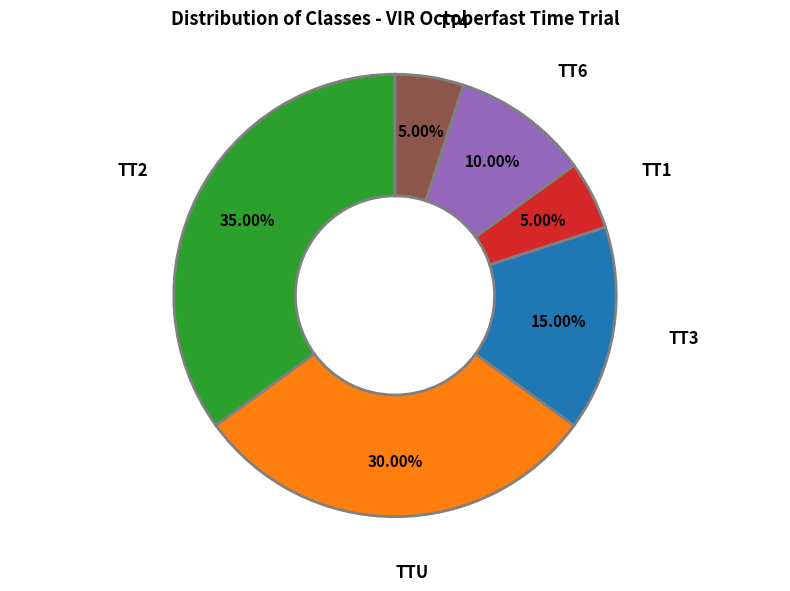

Is there a majority slice in this chart?

No